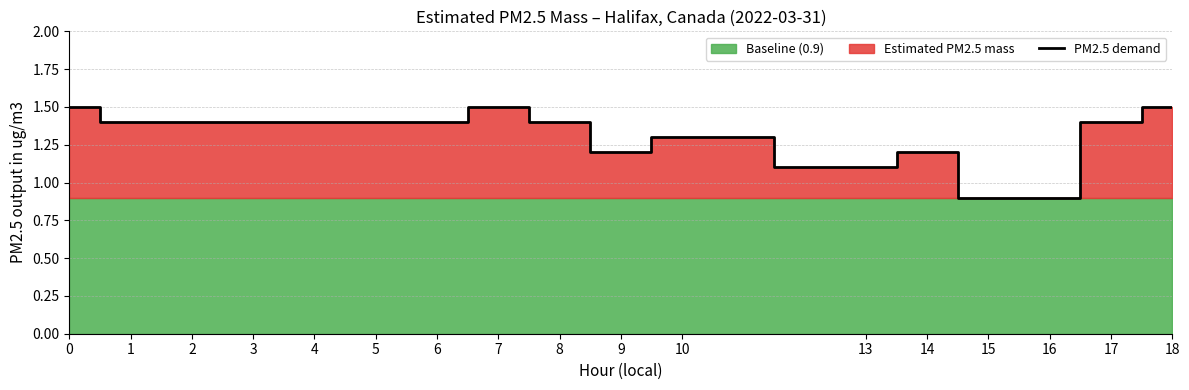

Reading right to left, transcribe all the data shown in this chart.

18=1.5	17=1.4	16=0.9	15=0.9	14=1.2	13=1.1	10=1.3	9=1.2	8=1.4	7=1.5	6=1.4	5=1.4	4=1.4	3=1.4	2=1.4	1=1.4	0=1.5